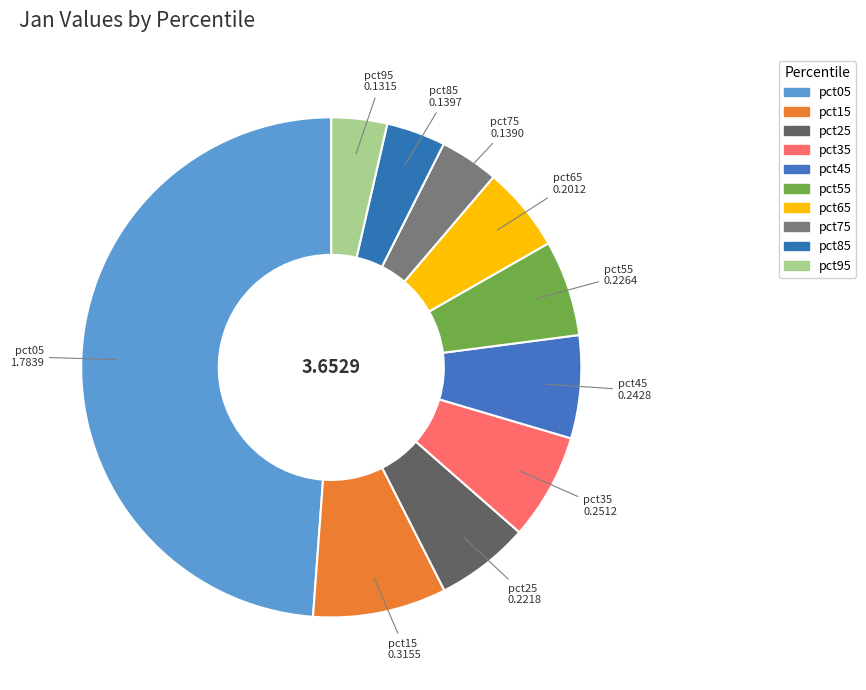

How many segments does this pie chart have?

10